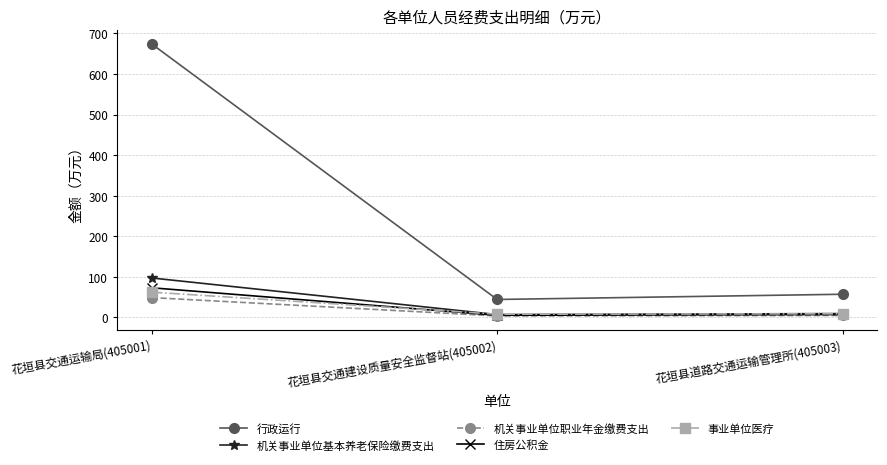

What is the minimum value shown in the chart?

3.3